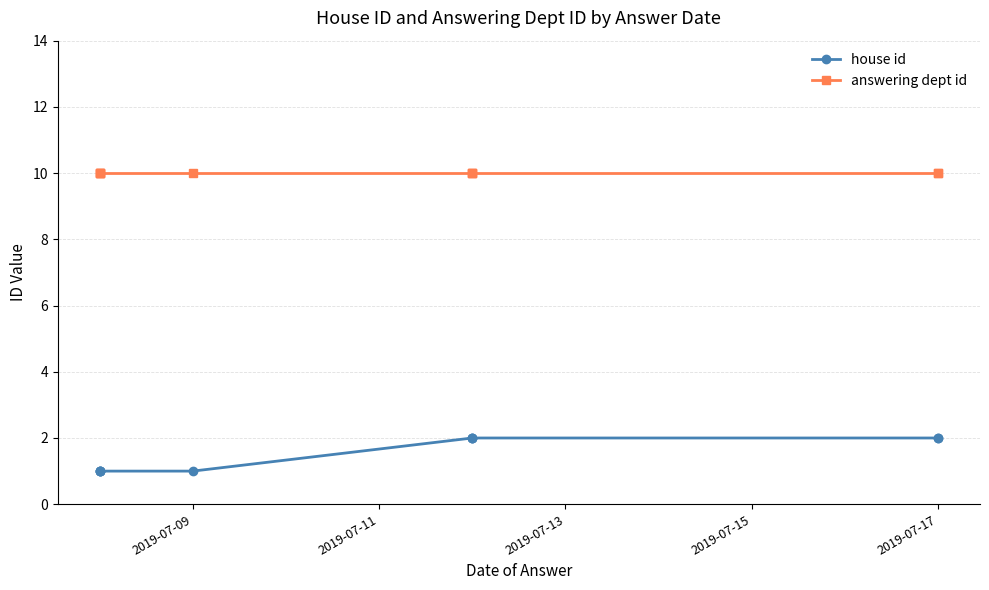

What is the minimum value for answering dept id?

10